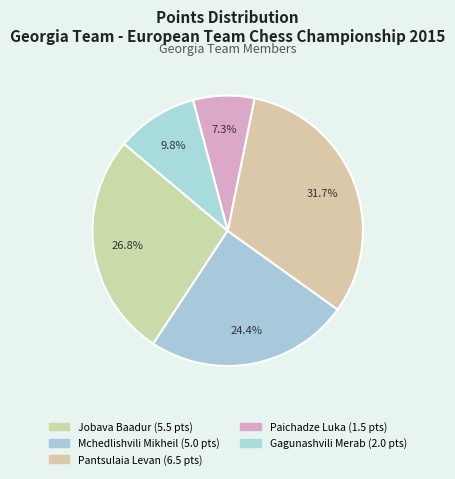

Is it true that Jobava Baadur is 36% of the pie?

False